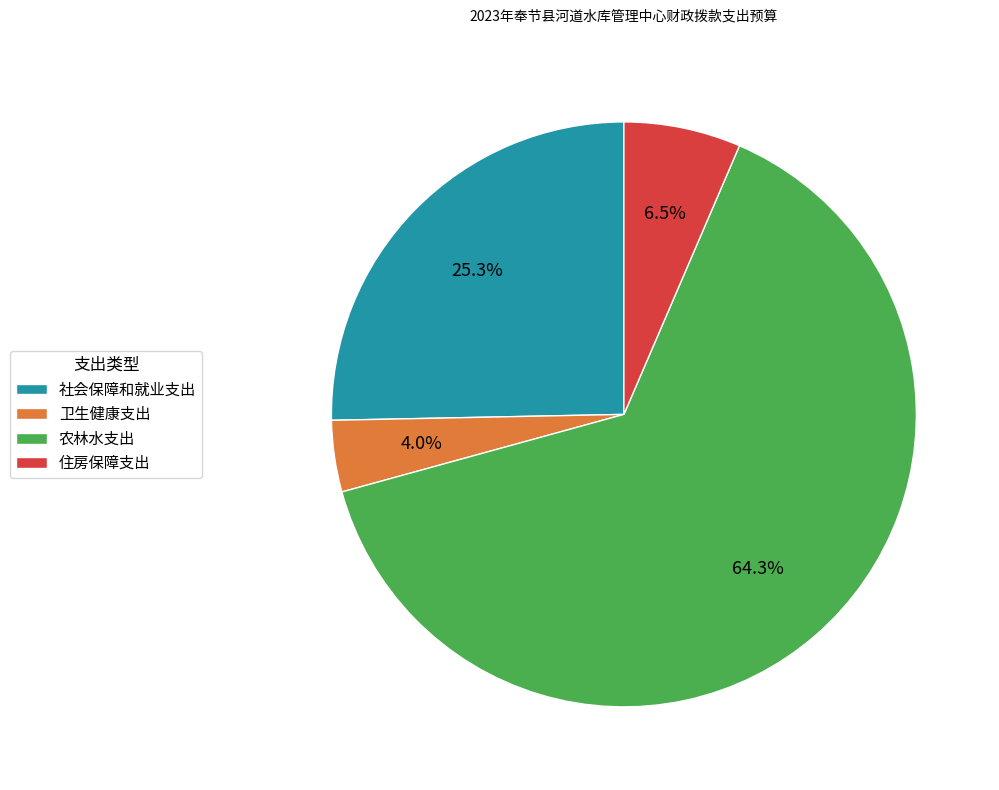

What portion of the pie excludes 社会保障和就业支出?

74.7%